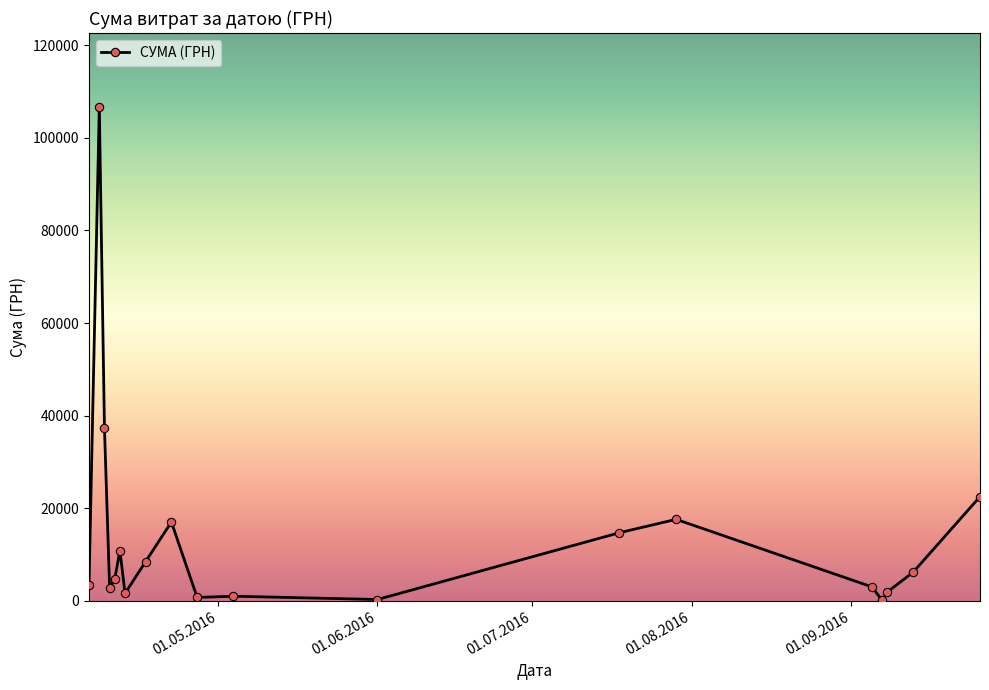

What is the value of the 8th point from the left?

8461.0